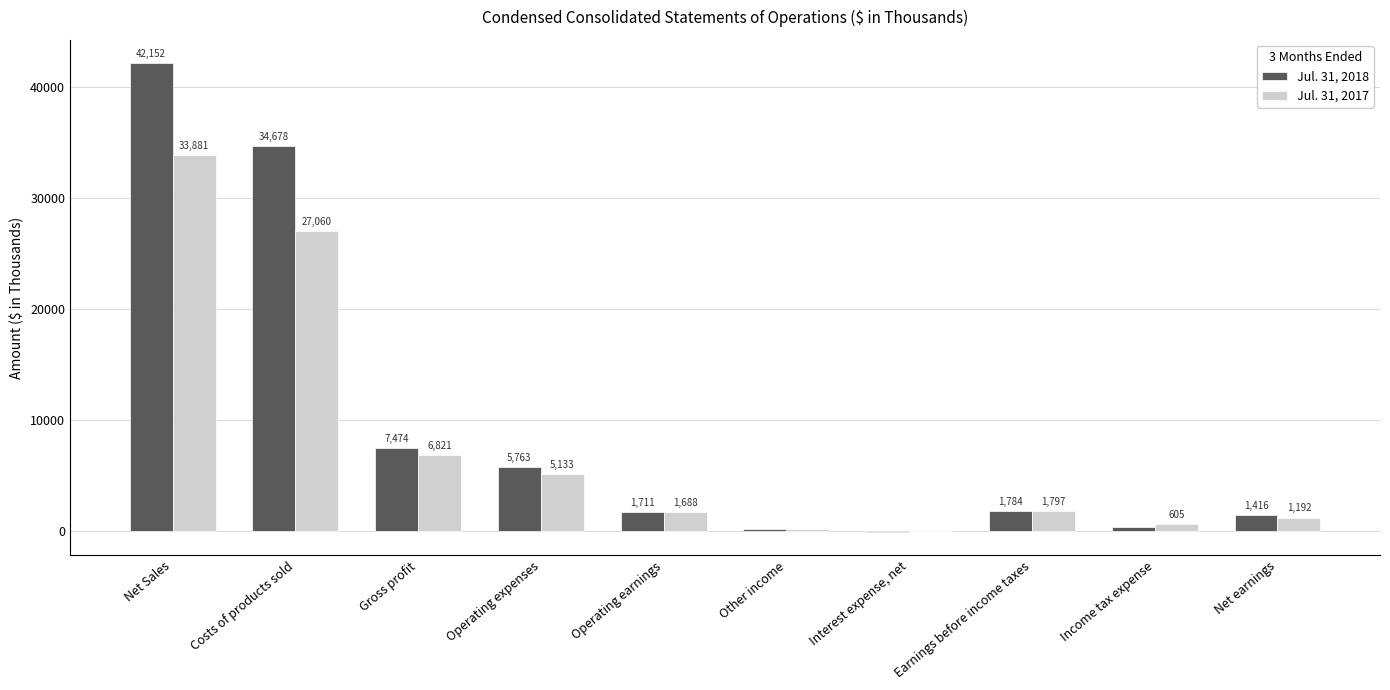

How many data points does each series have?

10